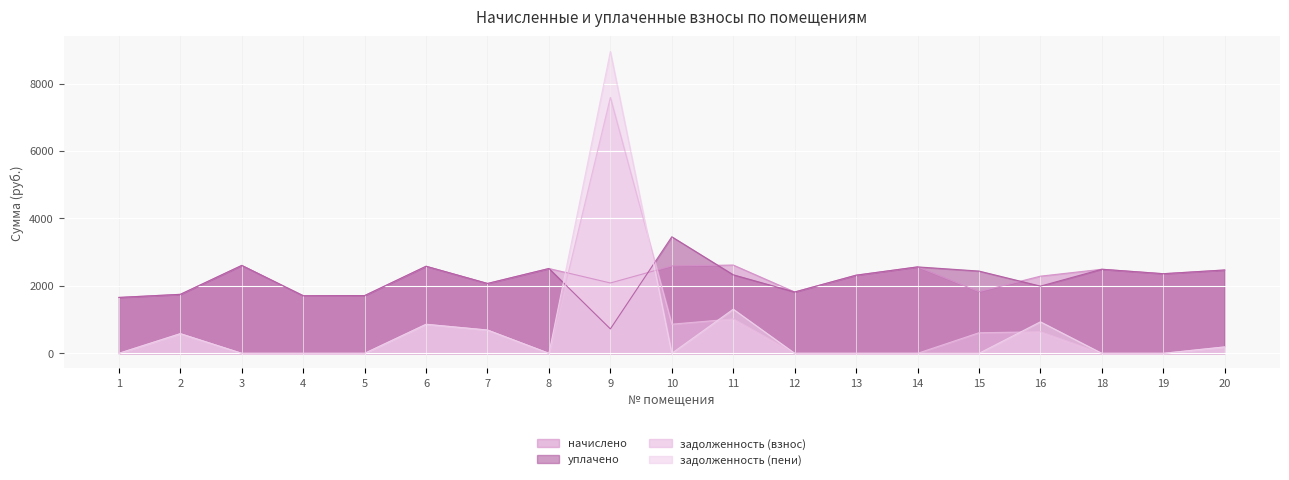

Reading left to right, what are all the values shown in this chart?

начислено: 1=1657.0	2=1748.7	3=2606.5	4=1708.3	5=1712.0	6=2580.9	7=2071.3	8=2514.9	9=2086.0	10=2591.8	11=2617.5	12=1818.3	13=2316.9	14=2562.5	15=1829.3	16=2287.6	18=2492.9	19=2360.9	20=2470.9
уплачено: 1=1657.0	2=1748.7	3=2606.5	4=1708.3	5=1712.0	6=2582.2	7=2071.4	8=2514.9	9=723.9	10=3455.8	11=2328.6	12=1818.3	13=2316.9	14=2562.5	15=2439.1	16=1992.2	18=2492.9	19=2360.9	20=2470.9
задолженность (взнос): 1=0.0	2=582.9	3=0.0	4=0.0	5=0.0	6=861.6	7=690.4	8=0.0	9=7587.1	10=864.0	11=1019.7	12=0.0	13=0.0	14=0.0	15=609.8	16=639.0	18=0.0	19=0.0	20=189.6
задолженность (пени): 1=0.0	2=582.9	3=0.0	4=0.0	5=0.0	6=860.3	7=690.3	8=0.0	9=8949.2	10=0.0	11=1308.7	12=0.0	13=0.0	14=0.0	15=0.0	16=934.3	18=0.0	19=0.0	20=189.6